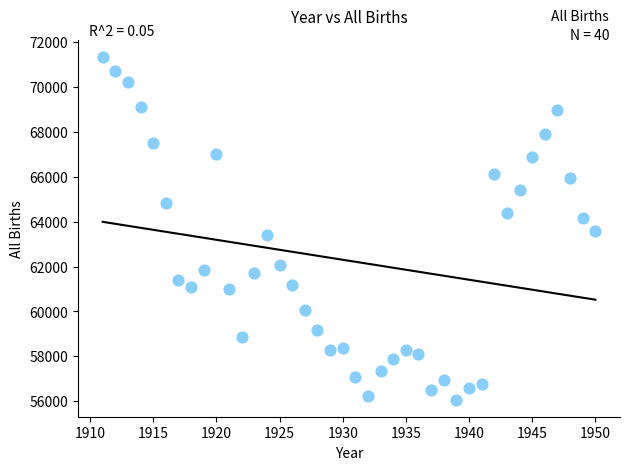

What is the range of Y values (max minus min)?

15281